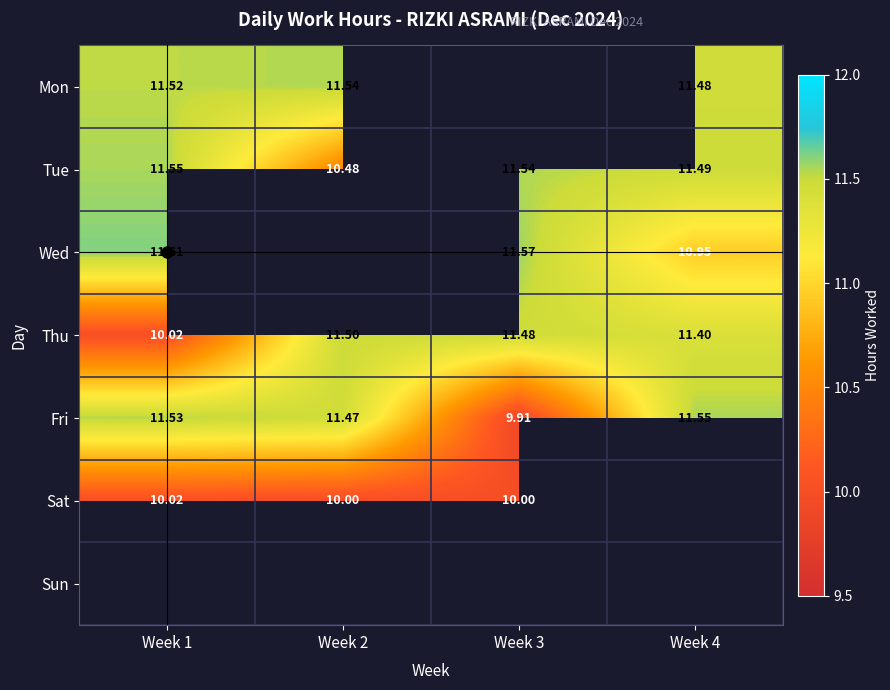

Is the value of Sat at Week 1 greater than the value of Thu at Week 3?

No